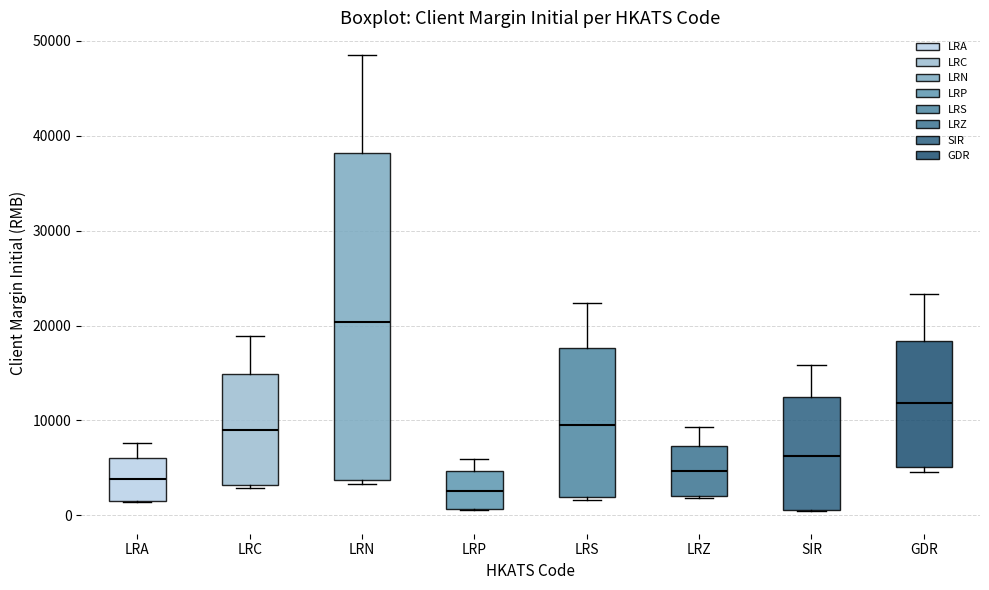

Reading left to right, read every box against the y-axis: the position of its median line, the range the box covers, and the ends of its whiskers. The values are not printed on the chart, so give them approximately, as read against the axis.

LRA: median 4000, box 2000 to 6000, whiskers 1000 to 8000
LRC: median 9000, box 3000 to 15000, whiskers 3000 (just below the box's lower edge) to 19000
LRN: median 20000, box 4000 to 38000, whiskers 3000 to 48000
LRP: median 3000, box 1000 to 5000, whiskers 1000 to 6000
LRS: median 10000, box 2000 to 18000, whiskers 2000 to 22000
LRZ: median 5000, box 2000 to 7000, whiskers 2000 to 9000
SIR: median 6000, box 1000 to 13000, whiskers 0 to 16000
GDR: median 12000, box 5000 to 18000, whiskers 5000 (just below the box's lower edge) to 23000